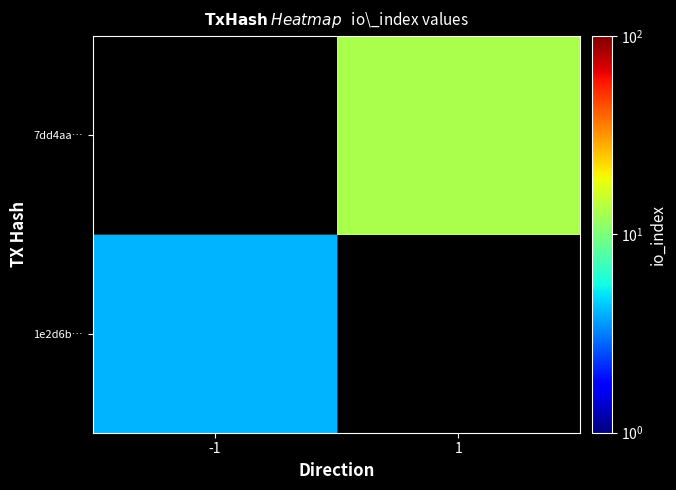

Rank the categories by 7dd4aa… value from lowest to highest.

-1, 1